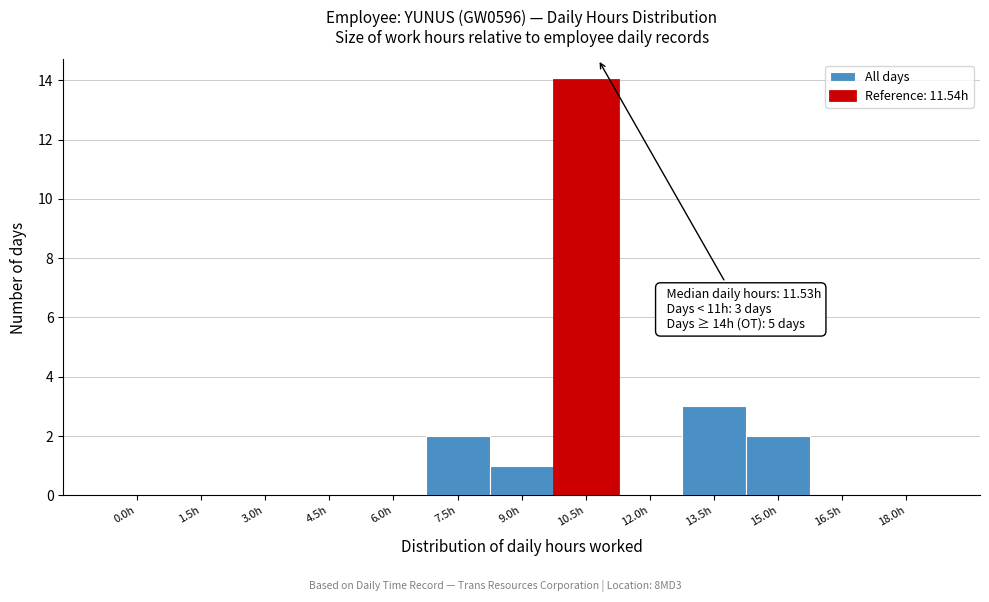

Reading left to right, what are all the values shown in this chart?

0.0h=0	1.5h=0	3.0h=0	4.5h=0	6.0h=0	7.5h=2	9.0h=1	10.5h=14	12.0h=0	13.5h=3	15.0h=2	16.5h=0	18.0h=0